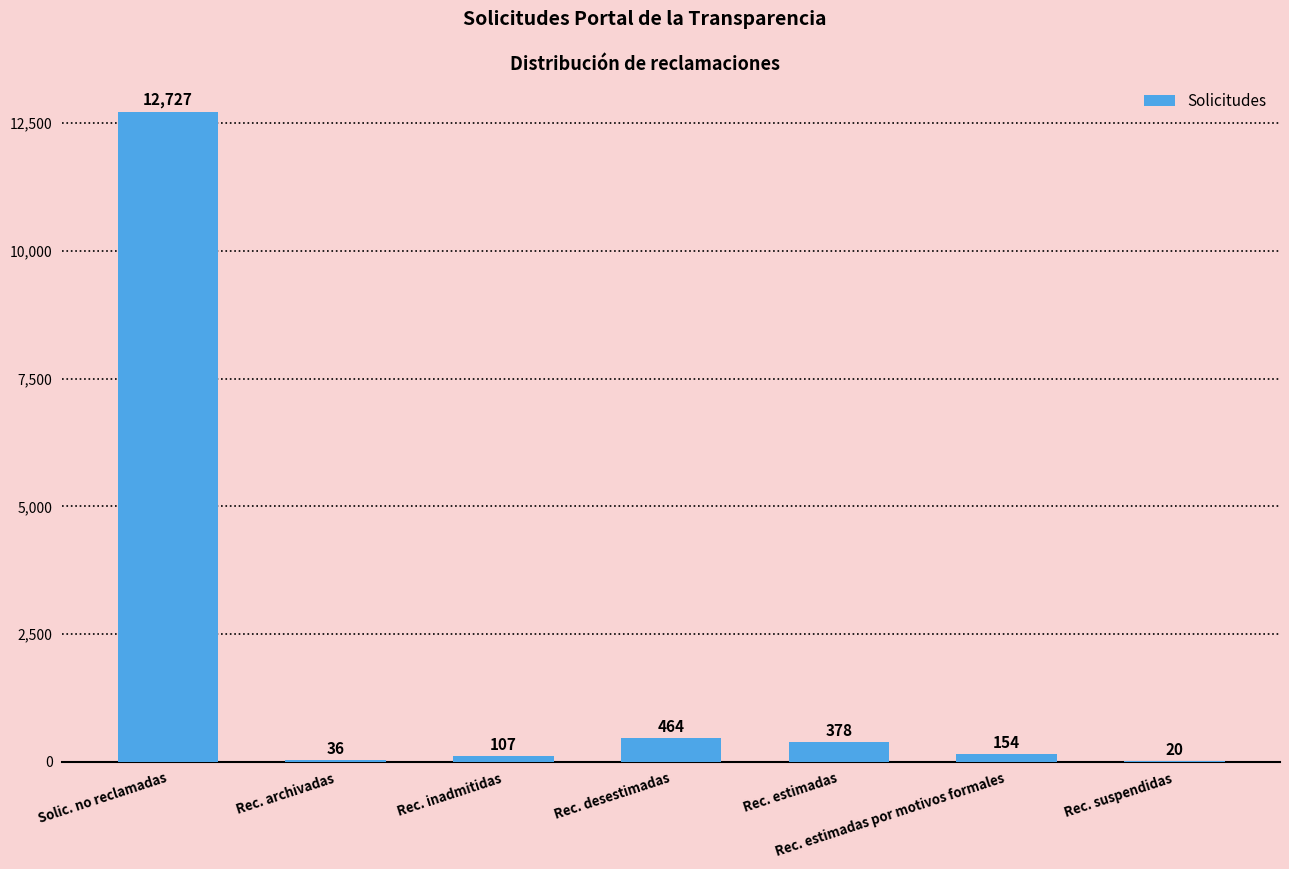

Which label corresponds to the largest value in the chart?

Solic. no reclamadas